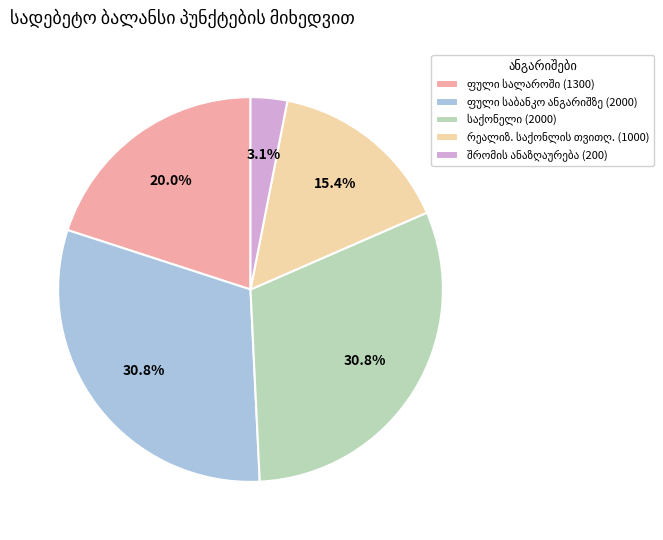

Is there any slice that represents more than half of the pie?

No